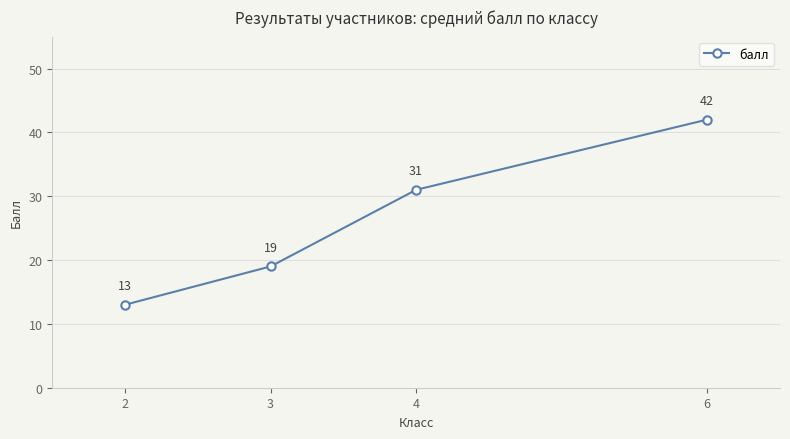

Rank the categories by value from lowest to highest.

2, 3, 4, 6